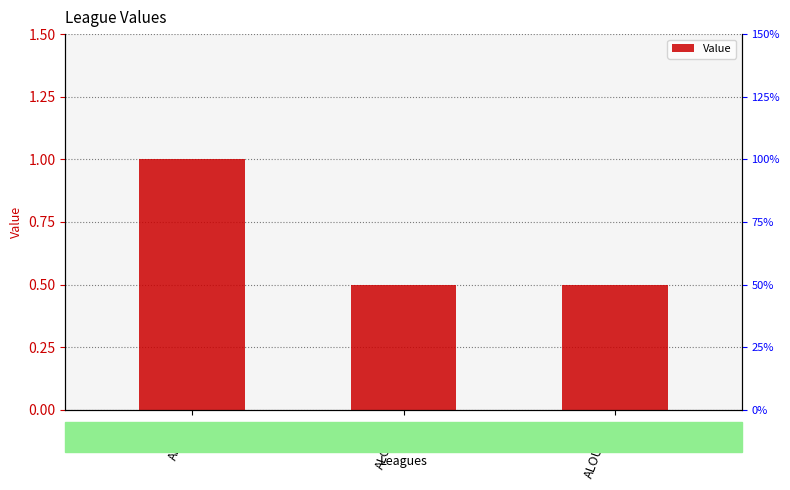

Does the chart contain stacked bars?

No